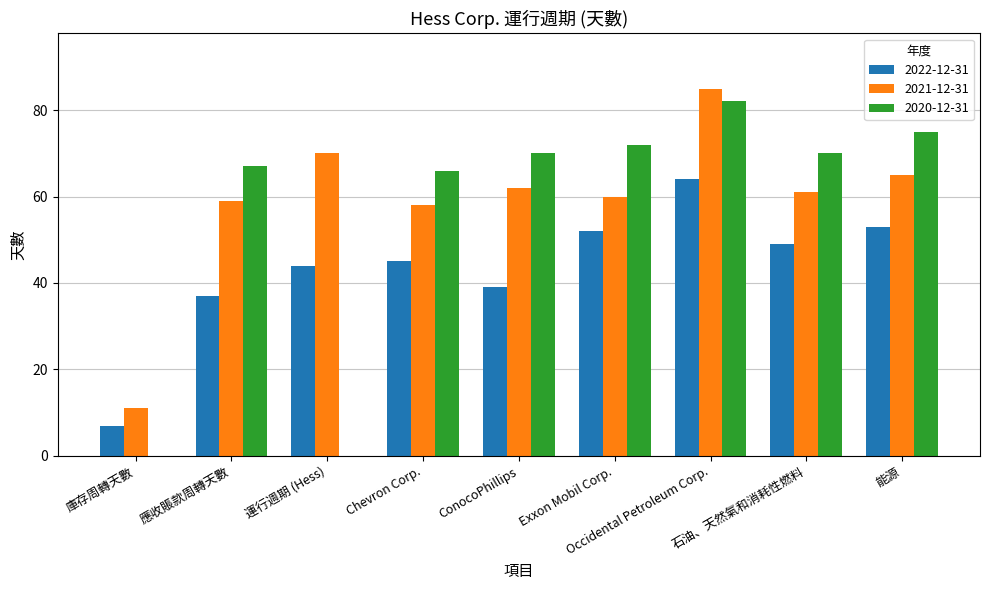

Reading right to left, what are all the values shown in this chart?

2022-12-31: 53	49	64	52	39	45	44	37	7
2021-12-31: 65	61	85	60	62	58	70	59	11
2020-12-31: 75	70	82	72	70	66	0	67	0